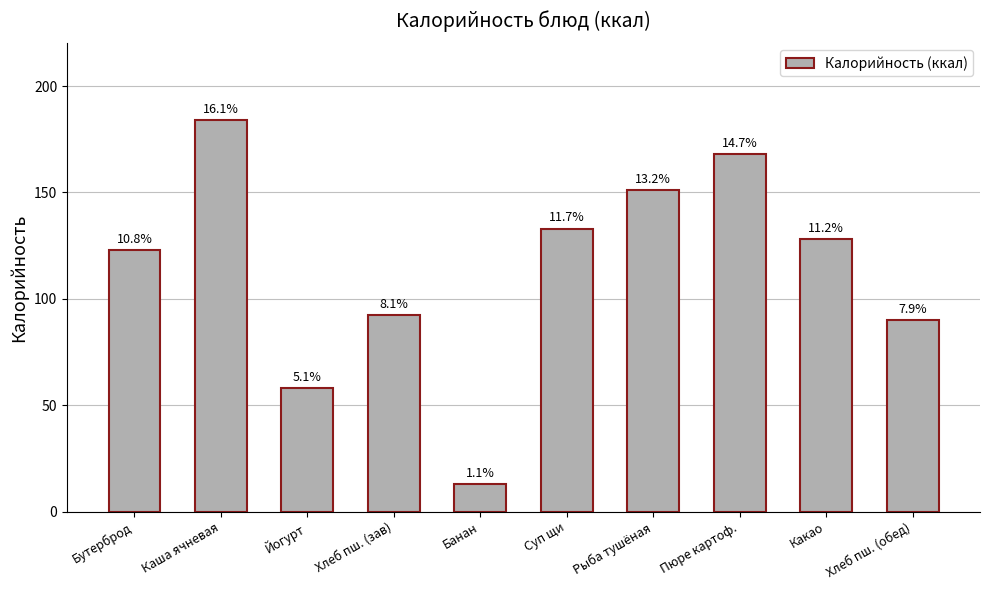

What is the difference between the values at Хлеб пш. (зав) and Рыба тушёная?

58.6